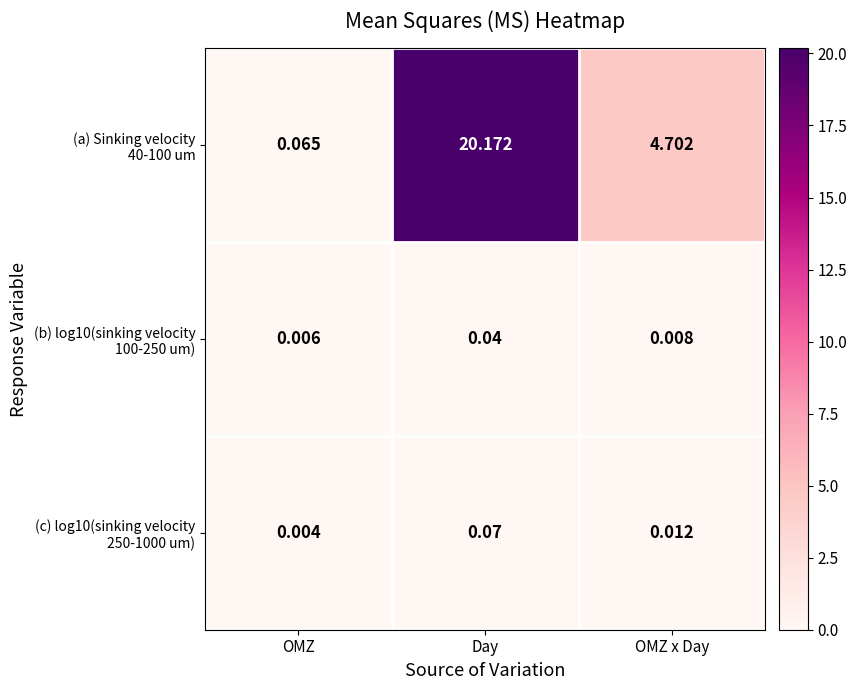

At which category is the sum across all series the highest?

Day